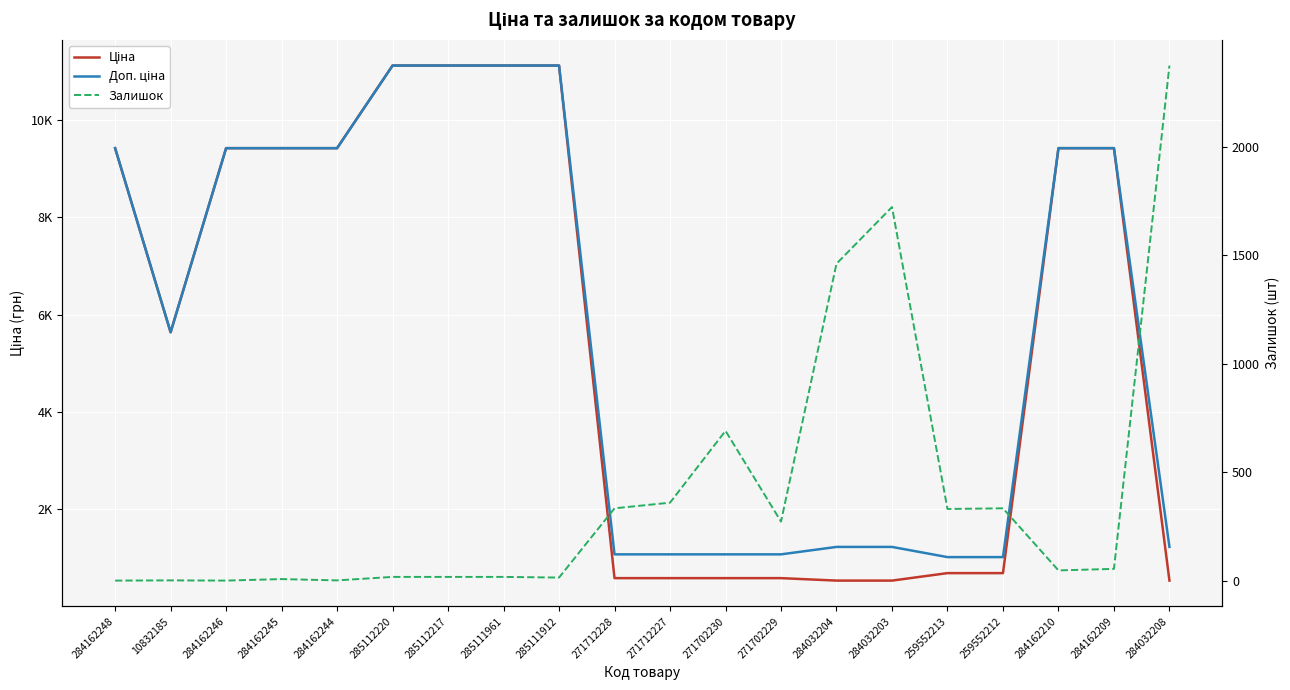

What is the difference between the highest and lowest values at 259552212?

684.8